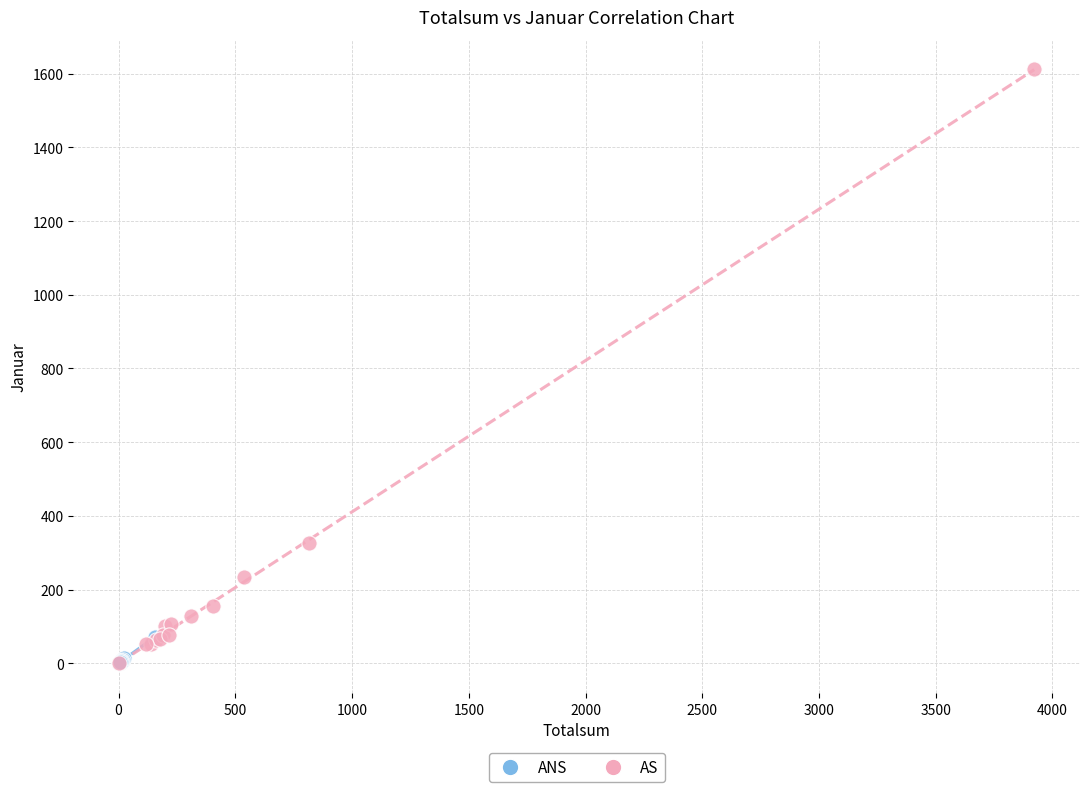

Which series has the widest spread of Y values?

AS